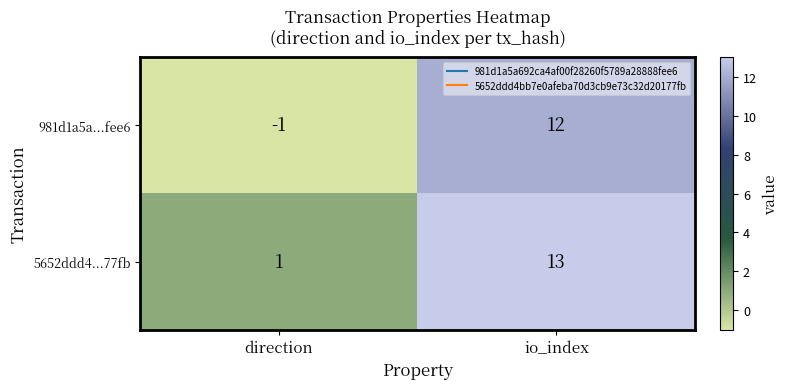

What is the minimum value shown in the chart?

-1